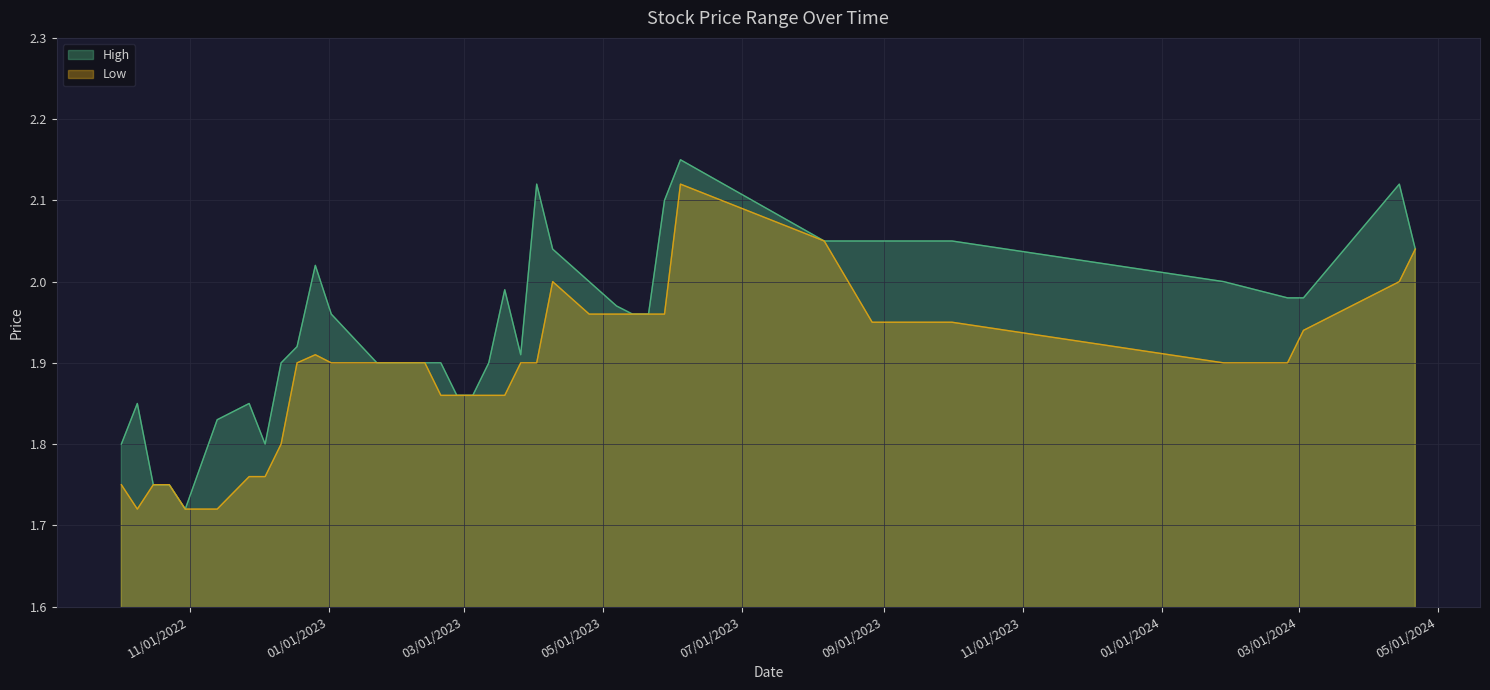

Is the value of Low at 14/05/2023 greater than the value of High at 04/06/2023?

No